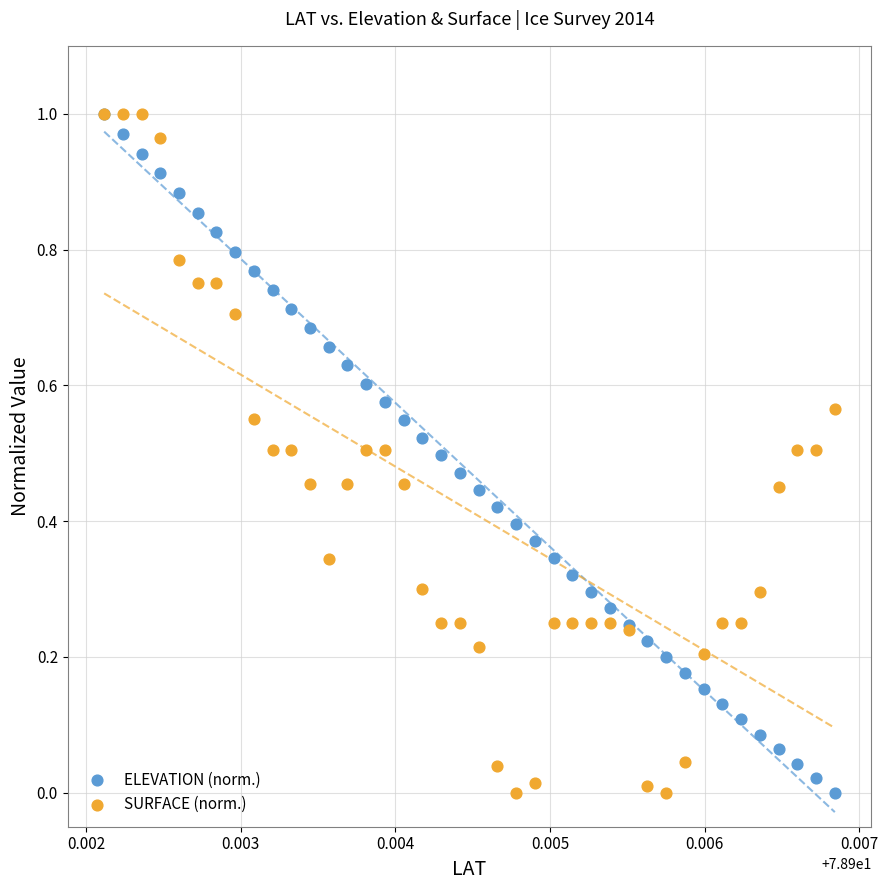

What are all the series names shown in the legend?

ELEVATION (norm.), SURFACE (norm.)